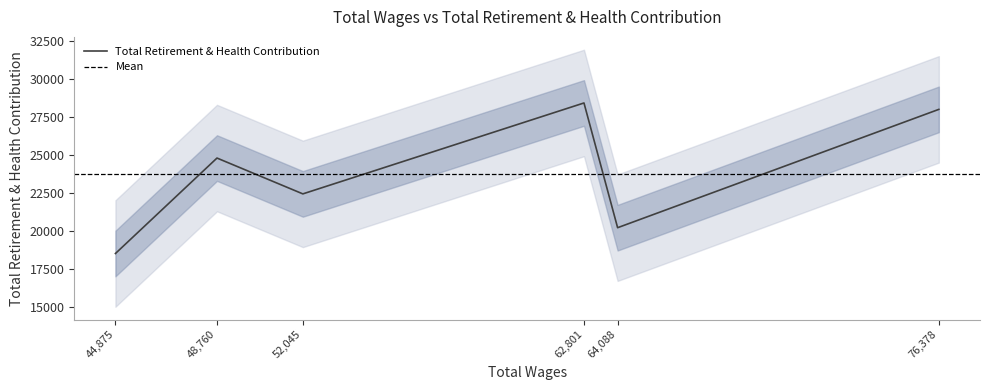

What is the maximum value shown in the chart?

28440